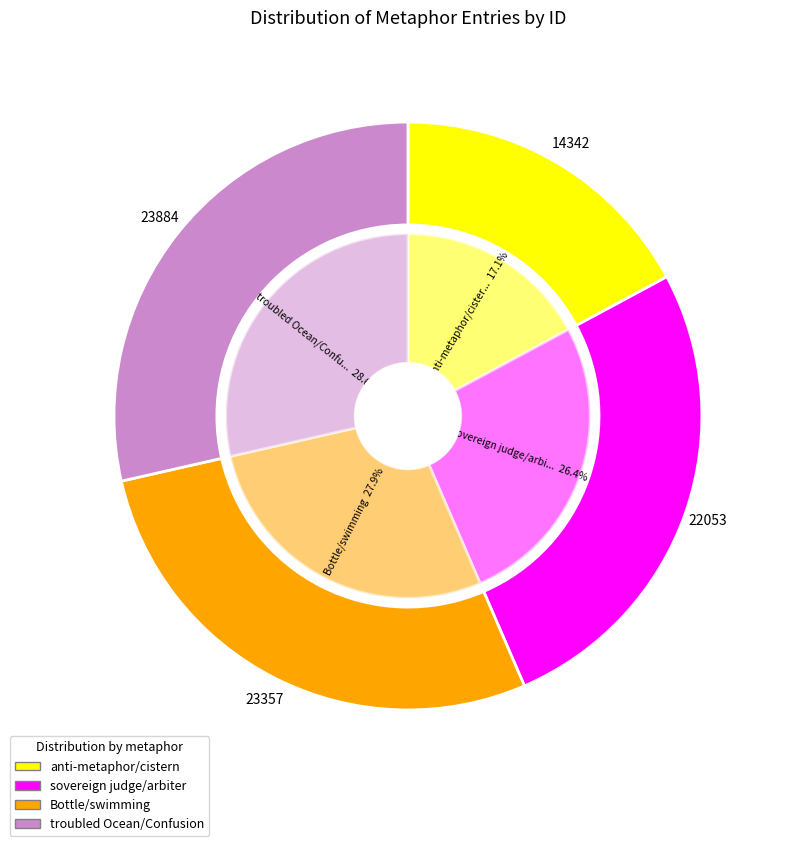

Between anti-metaphor/cistern and Bottle/swimming, which is larger?

Bottle/swimming